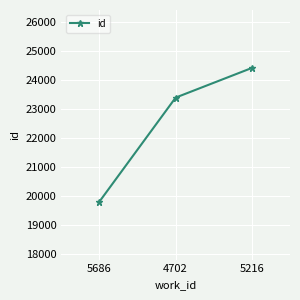

Which label corresponds to the smallest value in the chart?

5686